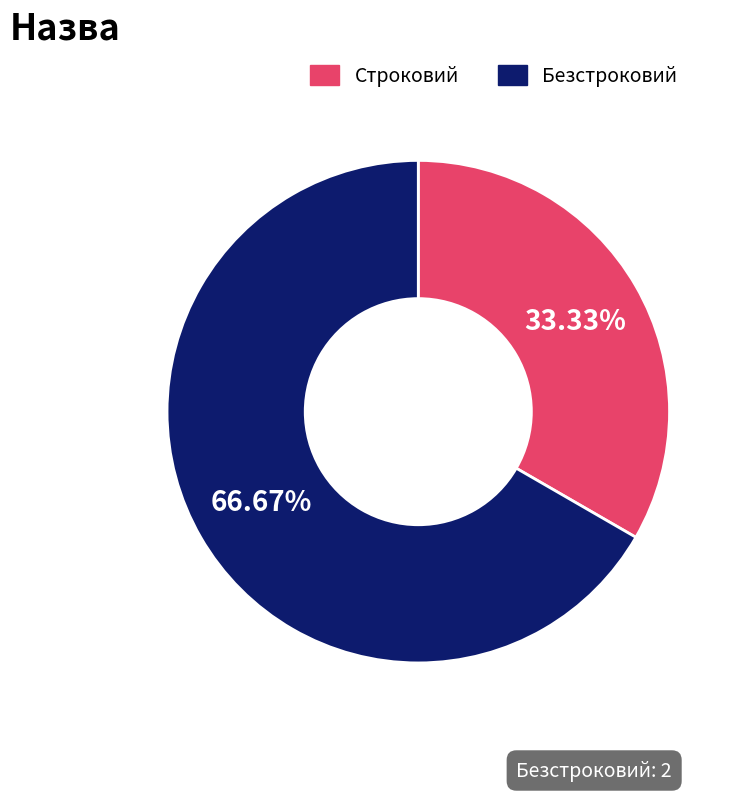

Is it true that Строковий is 24% of the pie?

False